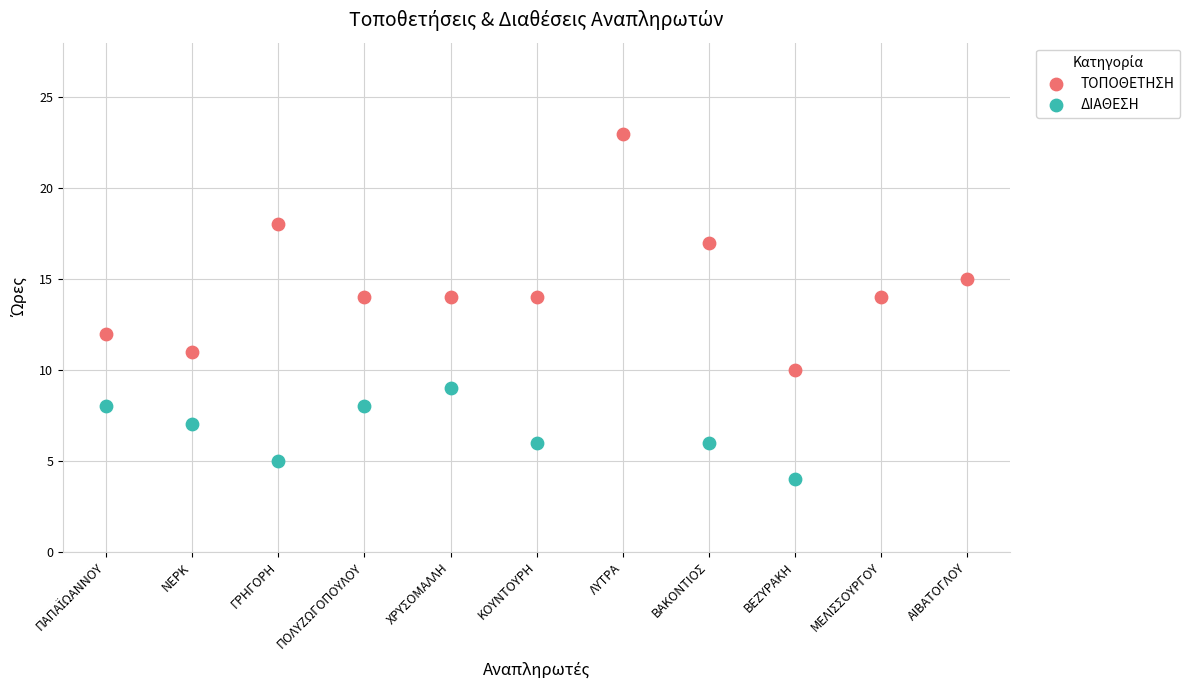

Which series reaches the minimum Y coordinate?

ΔΙΑΘΕΣΗ